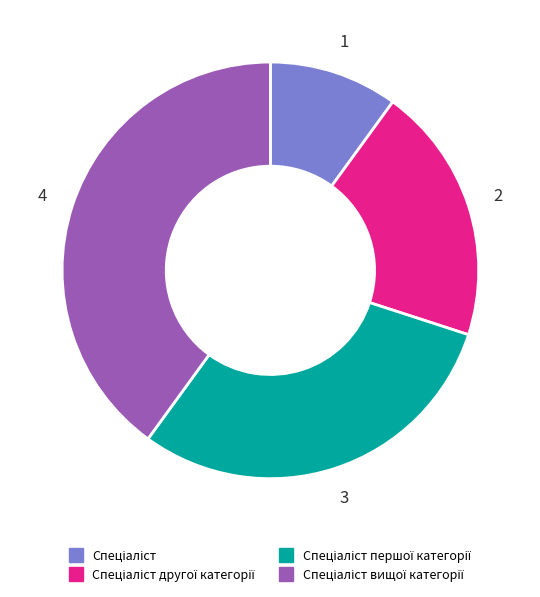

To the nearest percent, what is the difference between the largest and smallest slice percentages?

30%